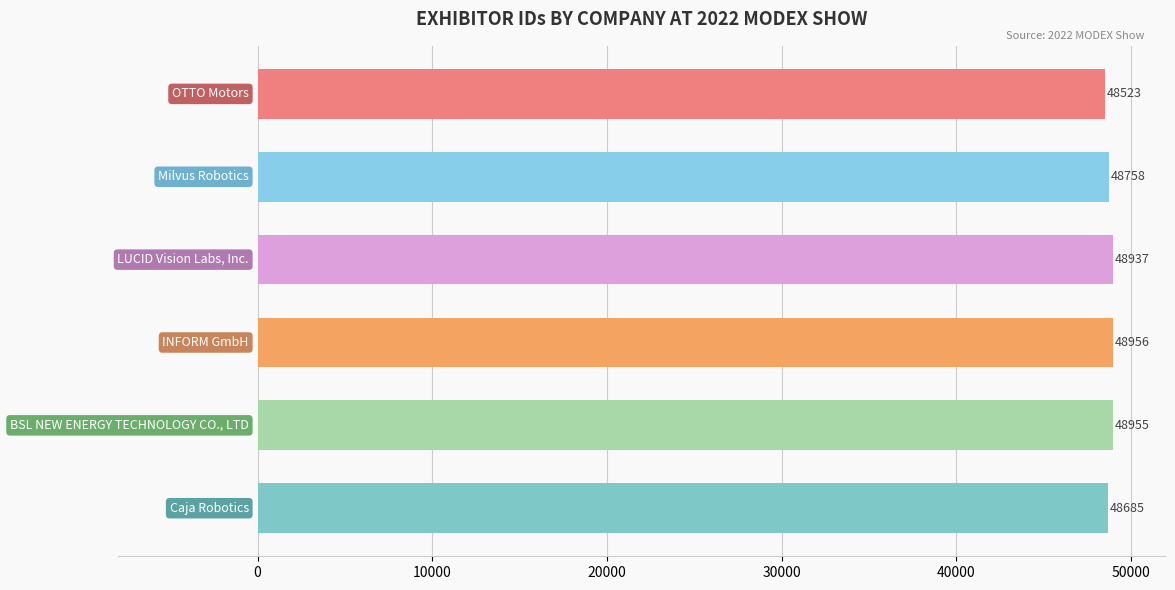

What is the difference between the maximum and minimum values?

433